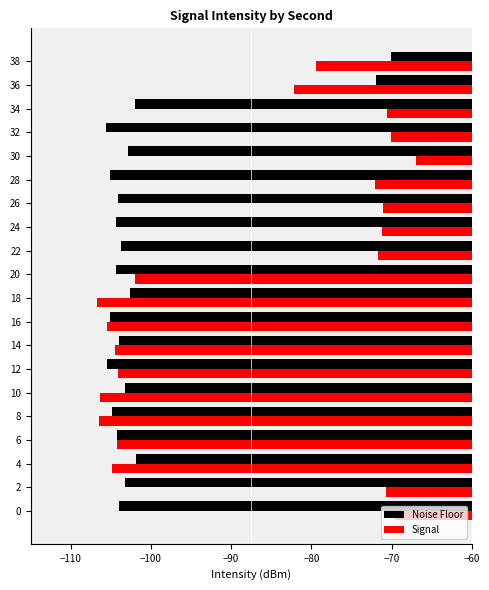

Which series has the widest spread of values?

Signal